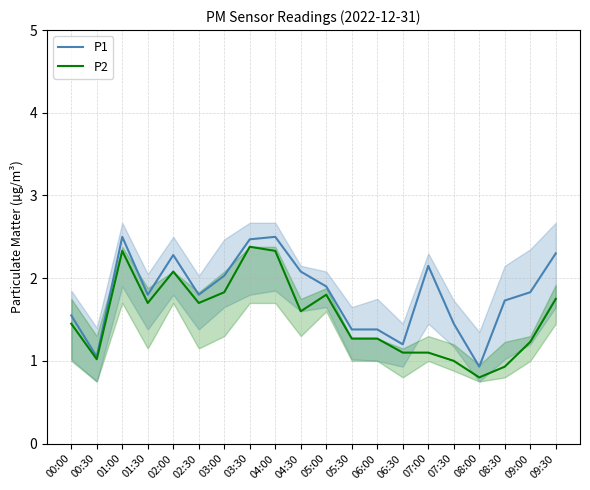

How many interior local peaks does the P1 series have?

4